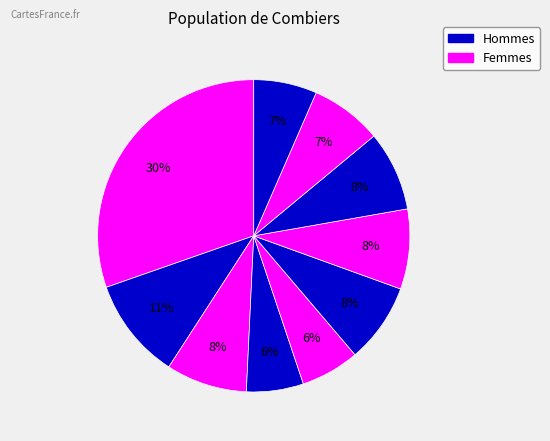

Which slice is the largest?

pct05